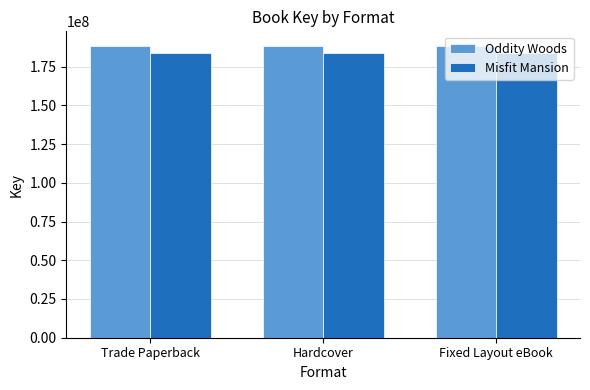

Is it true that Misfit Mansion equals 184021352 at Trade Paperback?

True